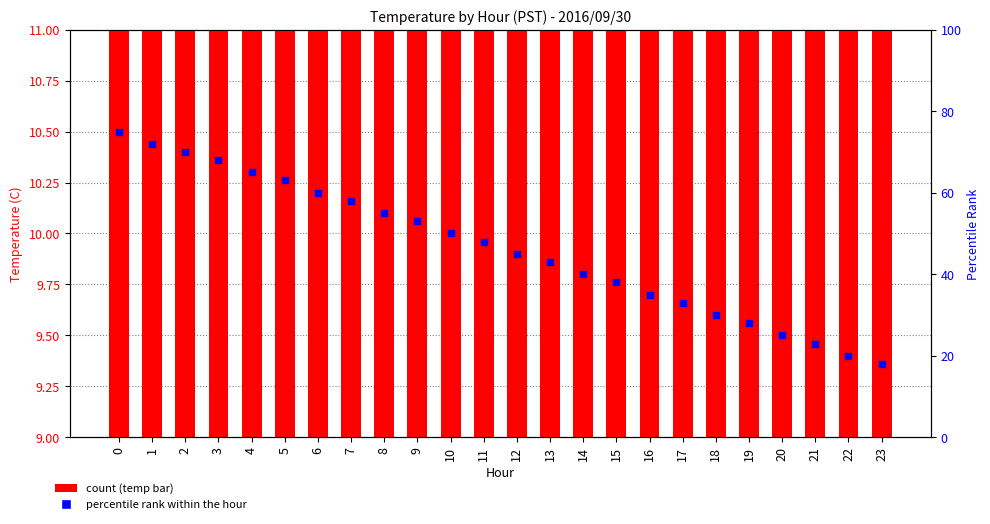

Is the value of Mean Temperature (C) at 13 greater than the value of Percentile Rank at 13?

No